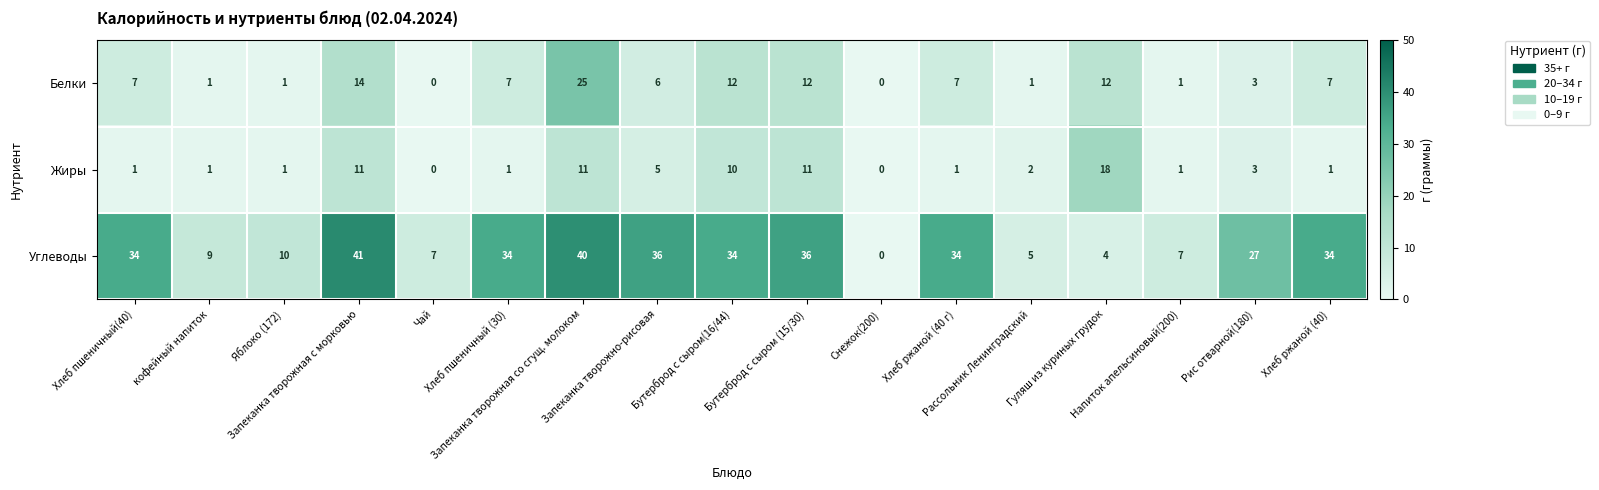

Count the number of data series in this chart.

3